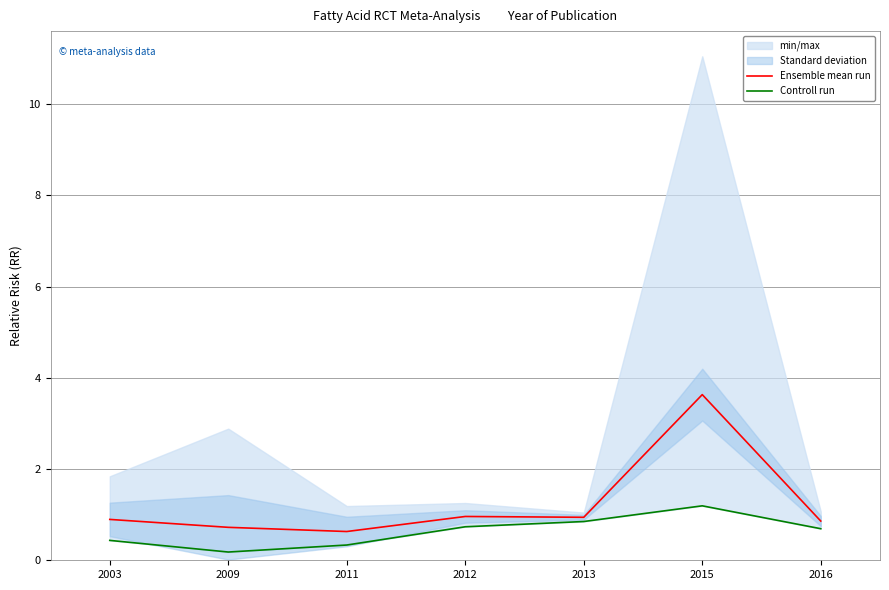

What is the approximate value of Ensemble mean run at 2013?

0.9